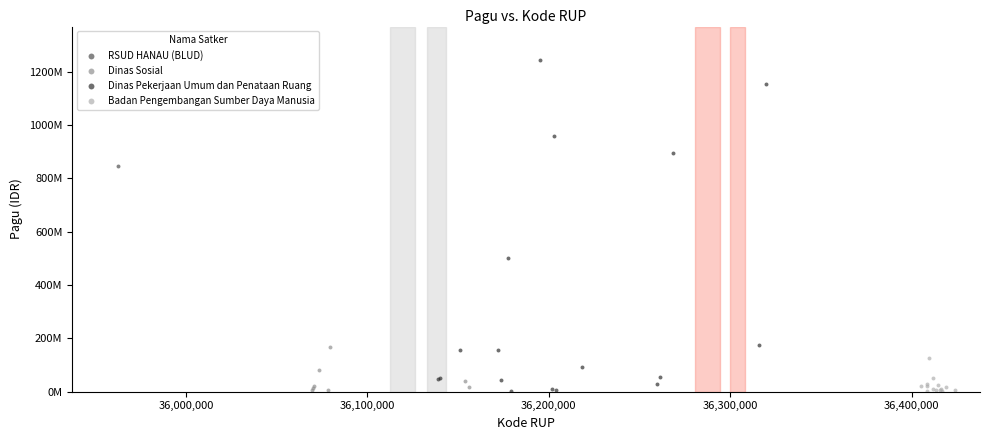

What are all the series names shown in the legend?

RSUD HANAU (BLUD), Dinas Sosial, Dinas Pekerjaan Umum dan Penataan Ruang, Badan Pengembangan Sumber Daya Manusia